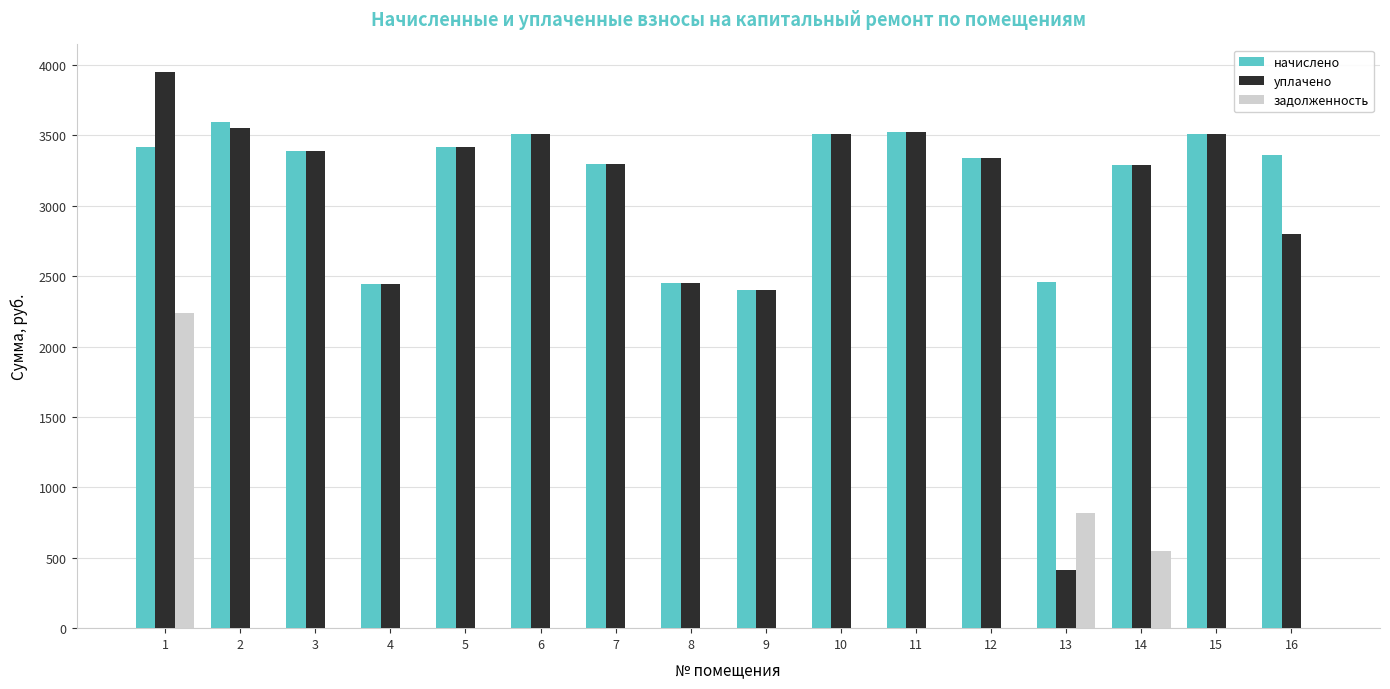

How many categories are shown in the chart?

16